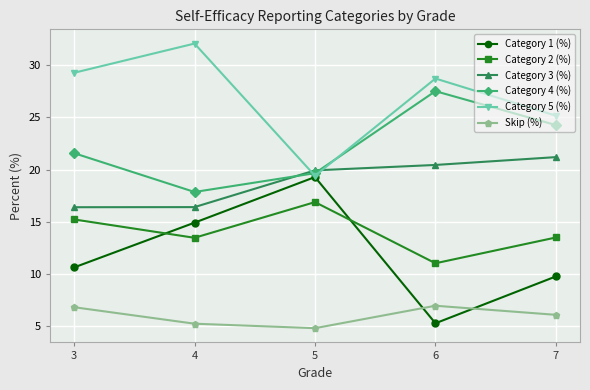

True or false: Category 3 (%) and Category 2 (%) intersect in this chart.

False